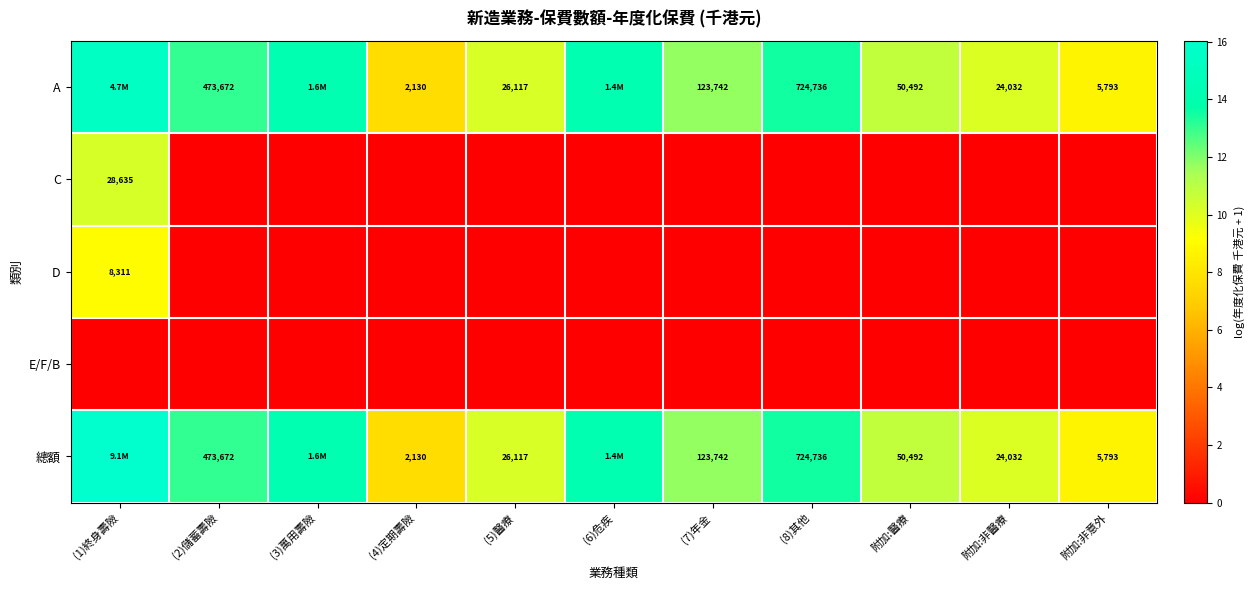

True or false: 總額 has a value of 13.5 at (8)其他.

True